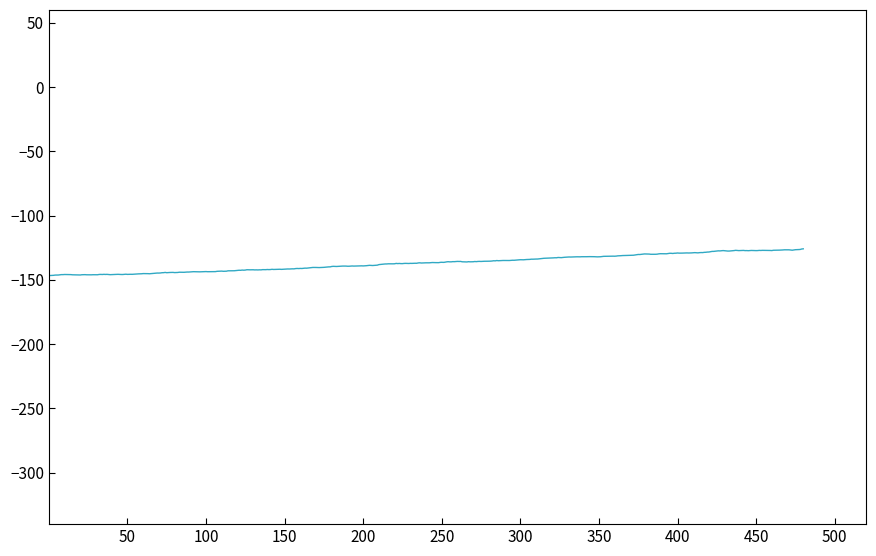

What is the greatest value displayed?

-125.9